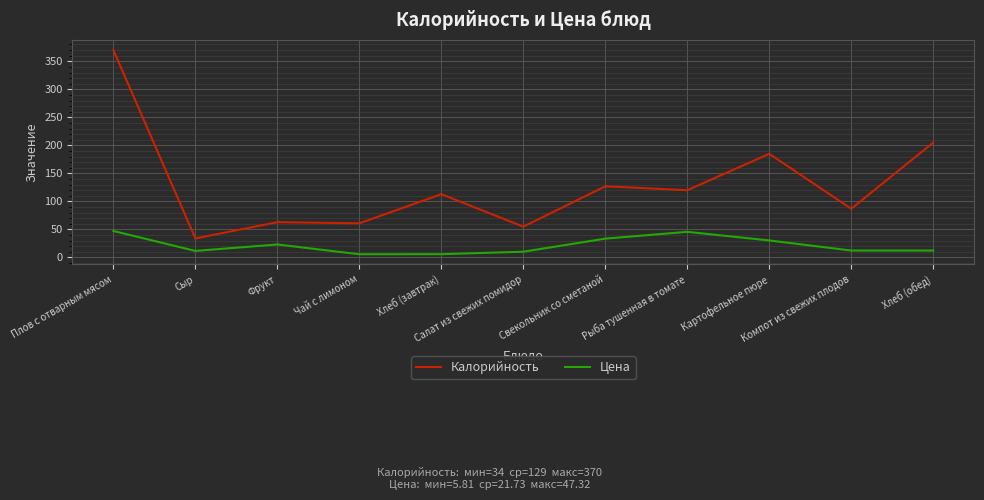

The Цена series shows 12.4 at Хлеб (обед). True or false?

True